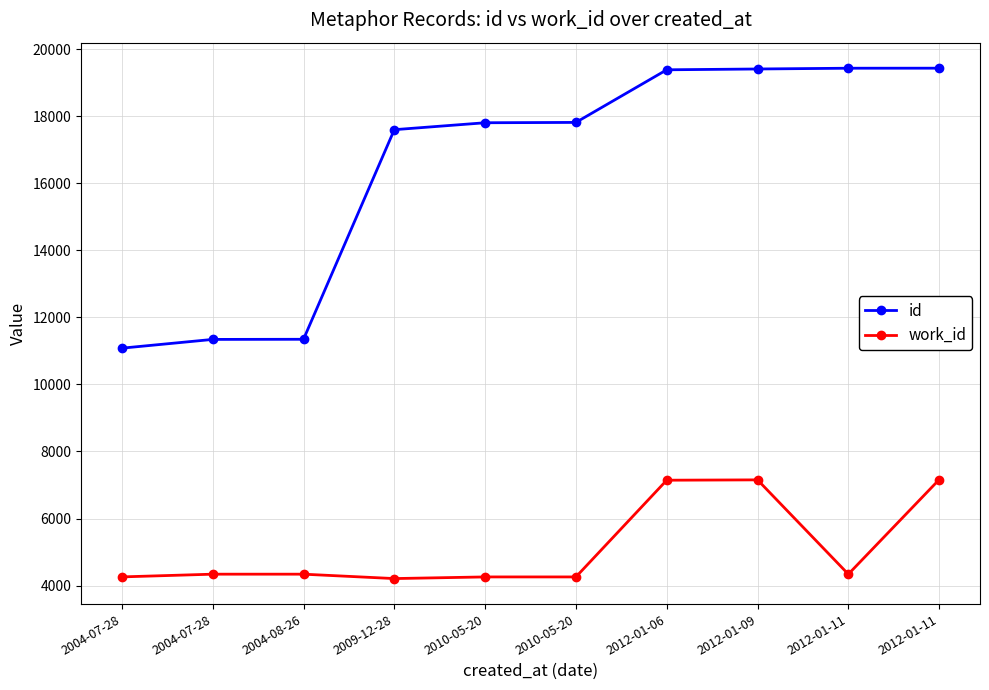

What is the total value across all series at 2004-08-26?

15687